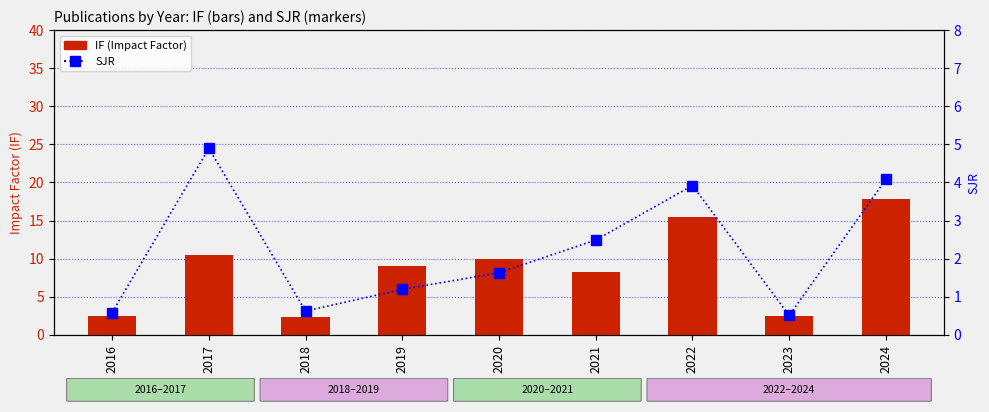

Is it true that SJR equals 0.5 at 2023?

True